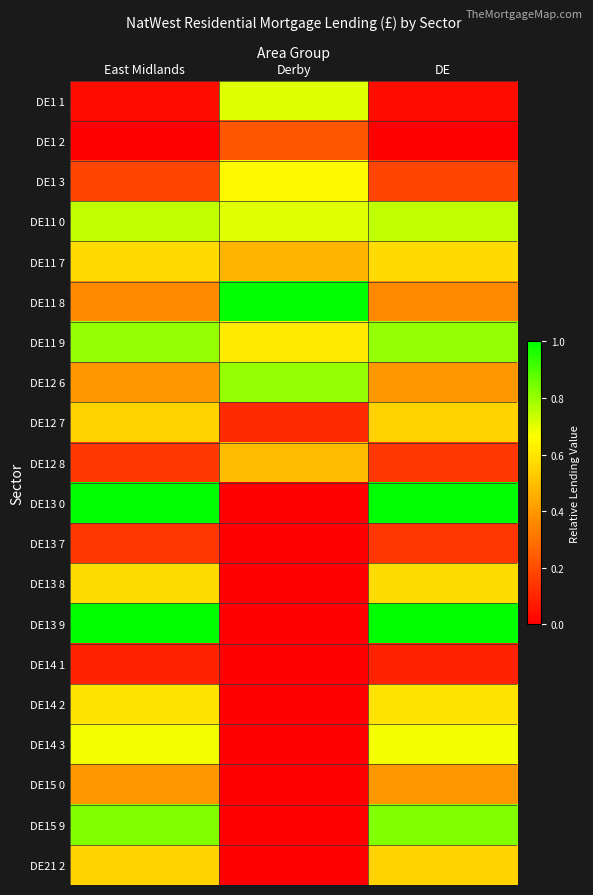

Between East Midlands and Derby, which is larger?

Derby